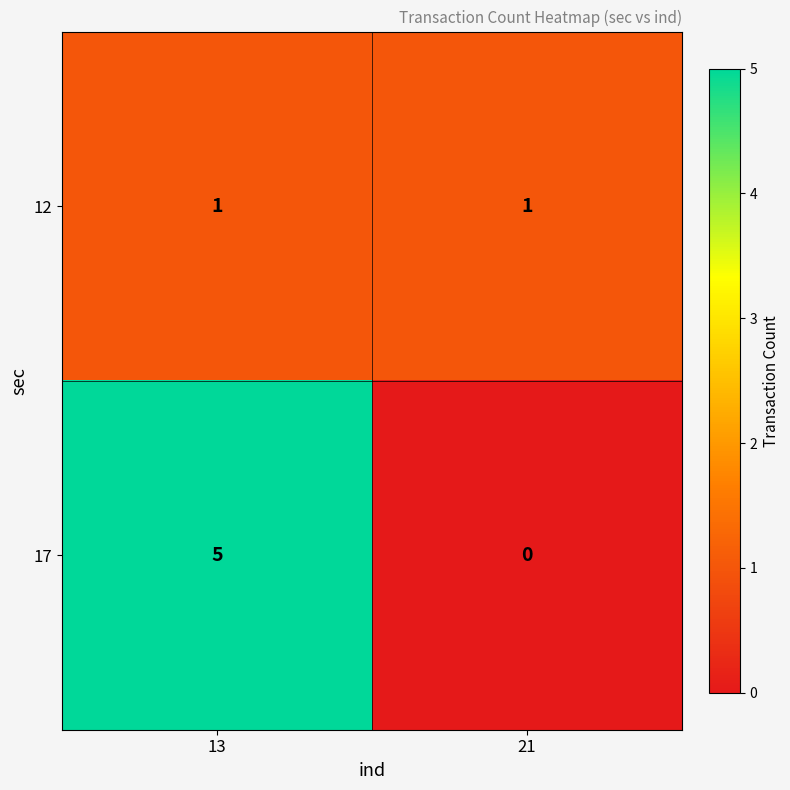

At which label is 17 closest to 2?

21